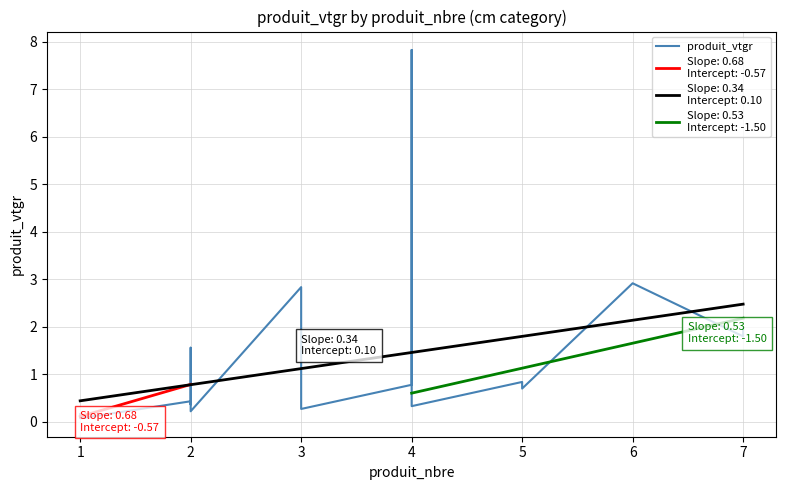

Which label corresponds to the smallest value in the chart?

1